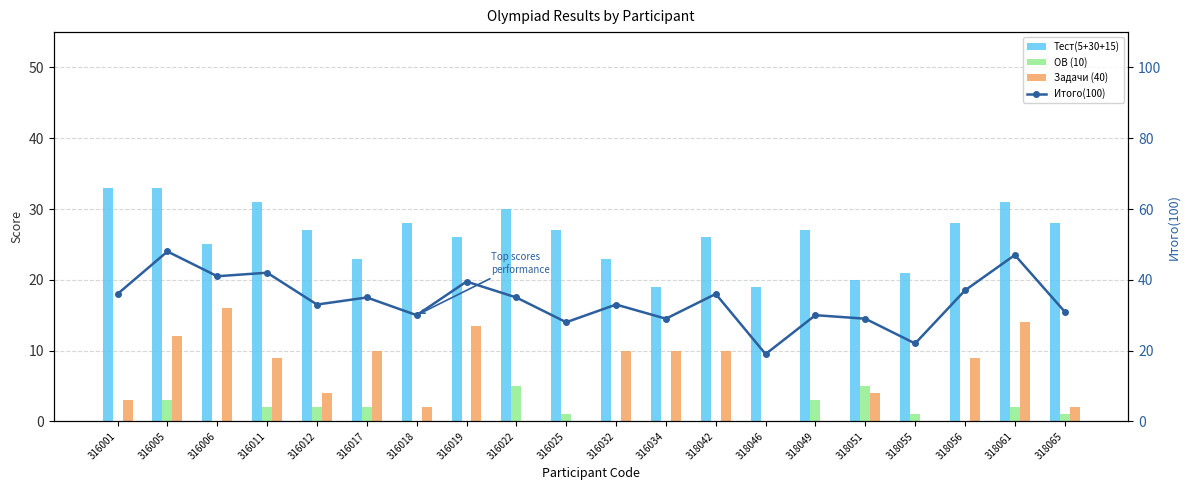

How many values in the Итого(100) series are below 35?

10